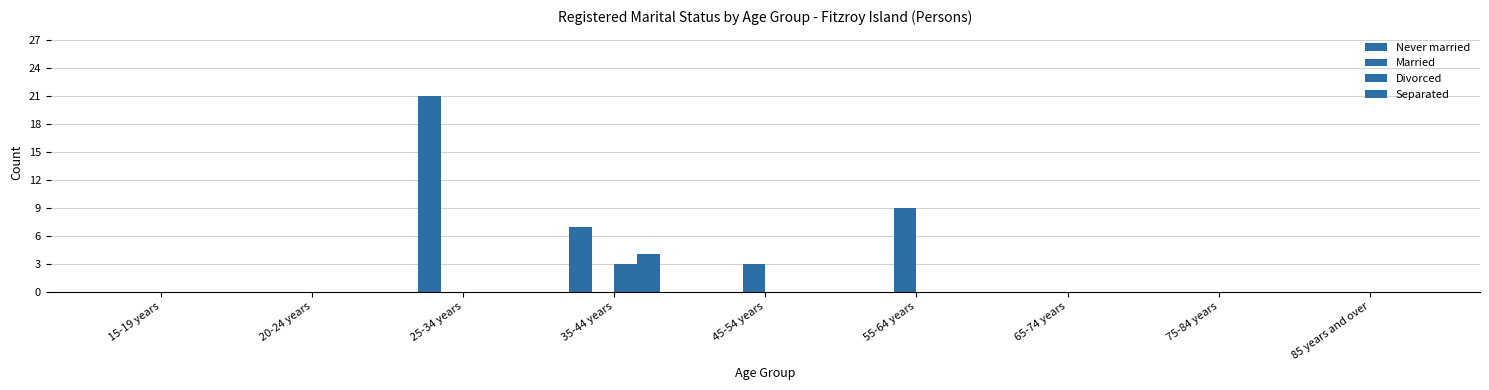

What is the difference between the maximum and minimum values in the Divorced series?

3